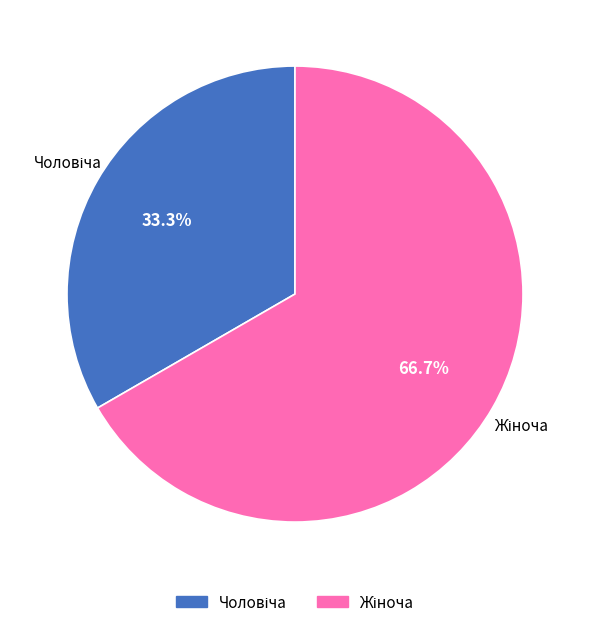

To the nearest percent, what is the difference between the largest and smallest slice percentages?

33%